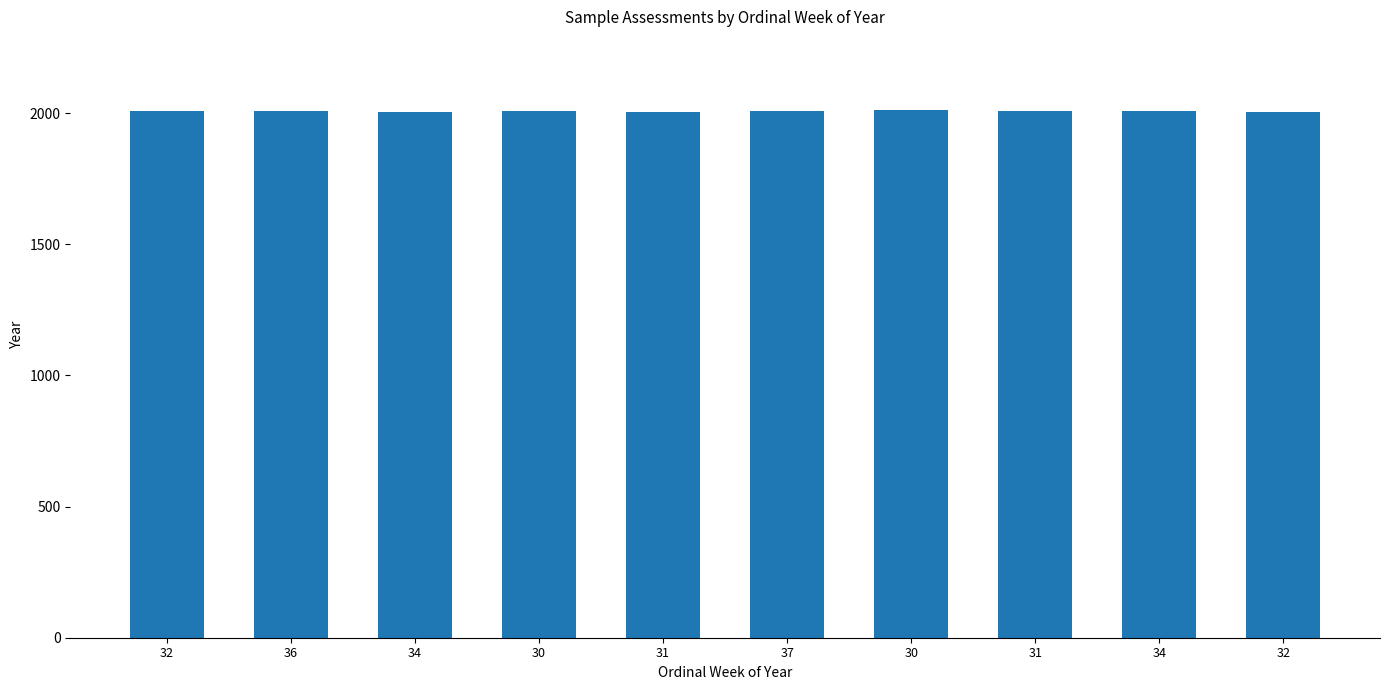

How many series are shown in this chart?

1